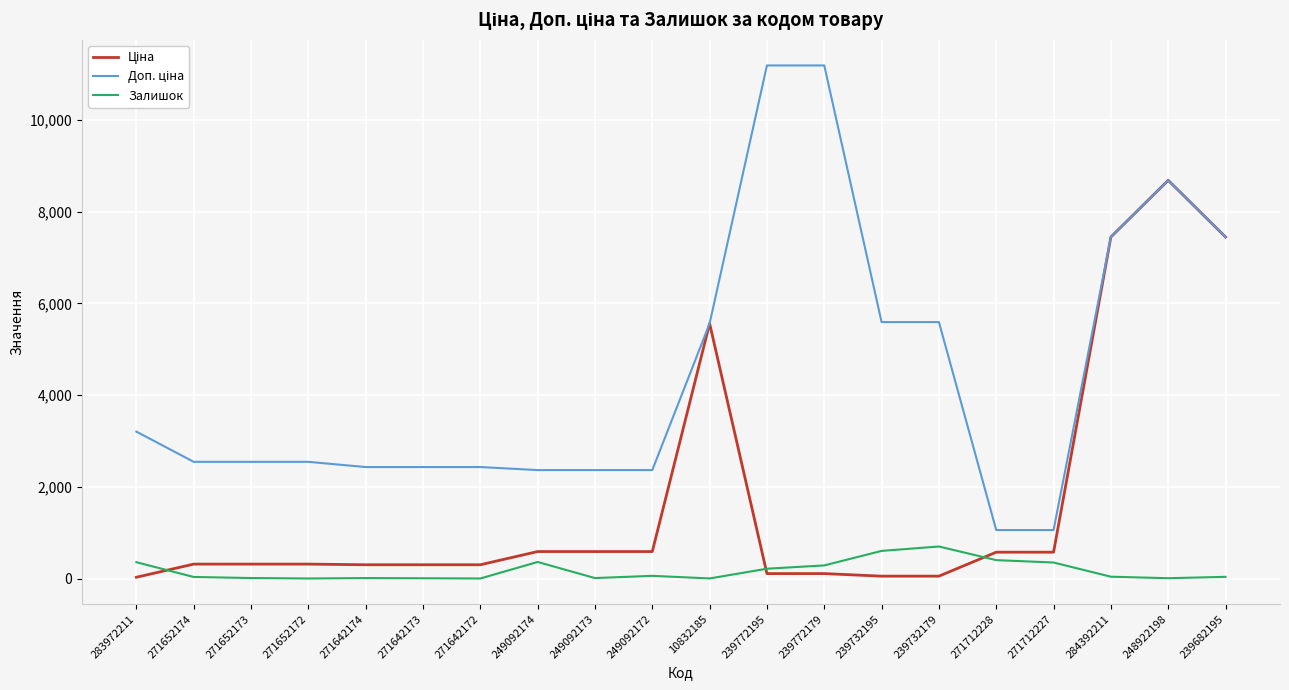

At which category is the sum across all series the highest?

248922198